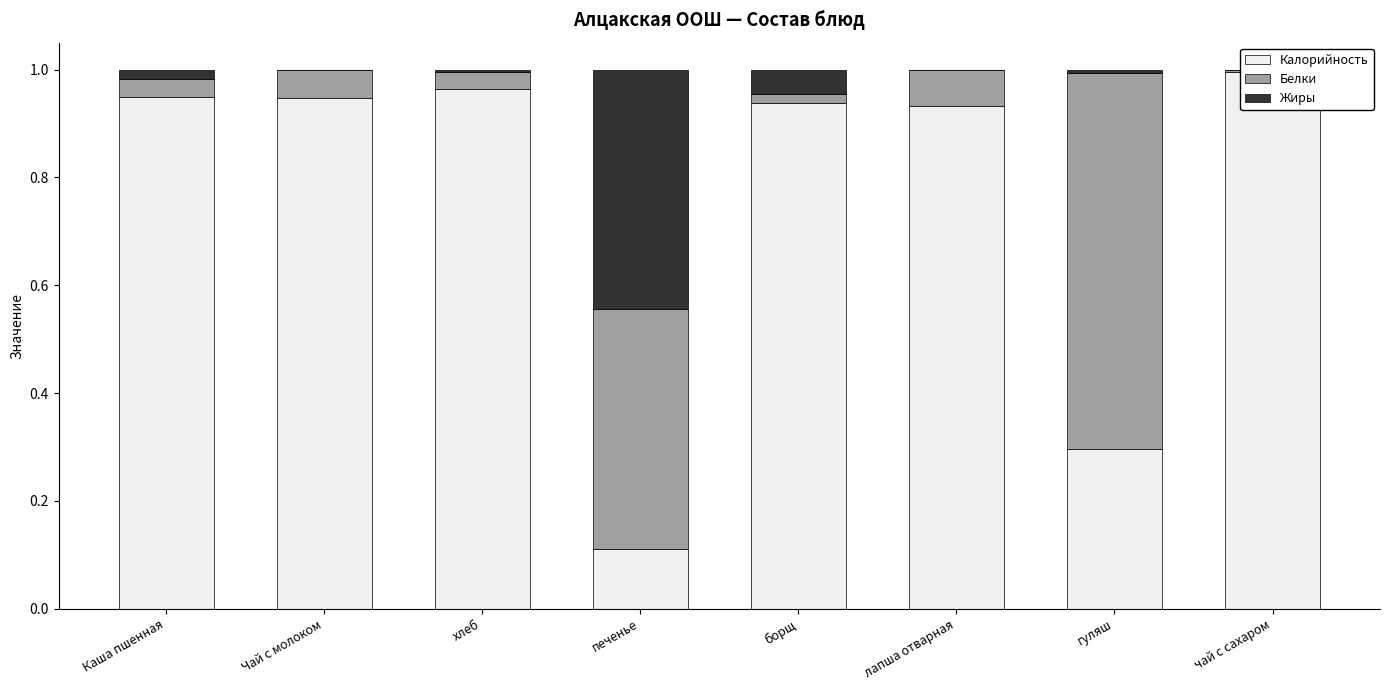

How many bars are there in total?

24